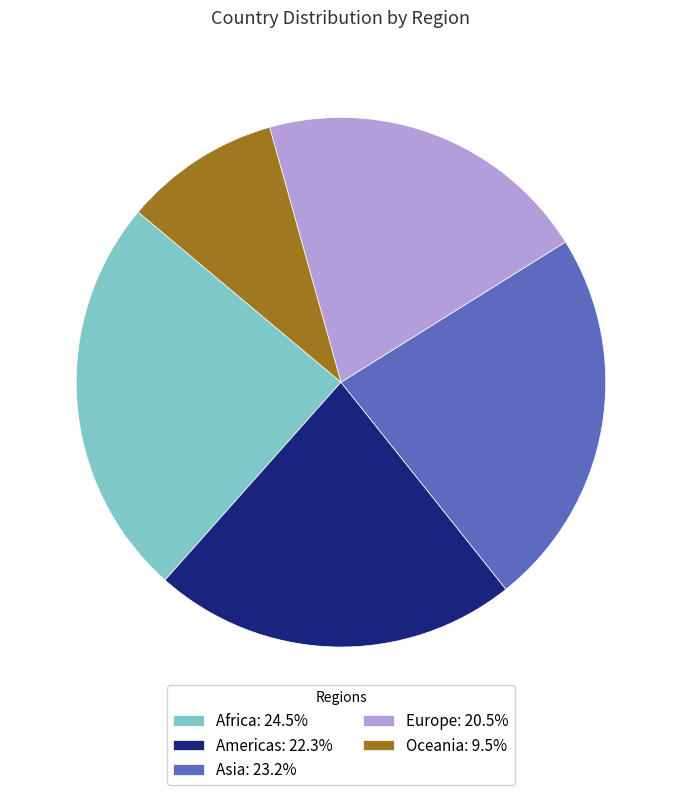

Which slice is the largest?

Africa